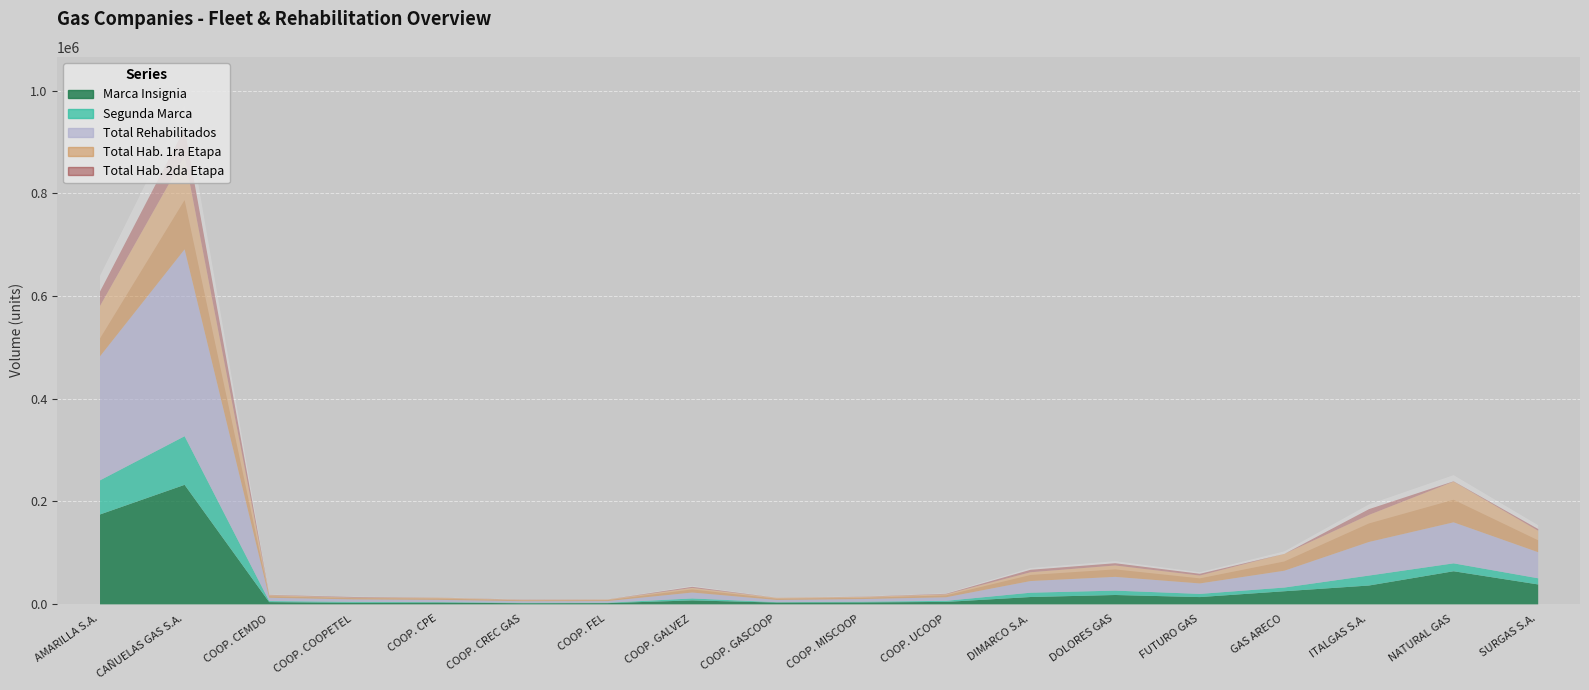

True or false: Marca Insignia and Segunda Marca cross at least once.

False